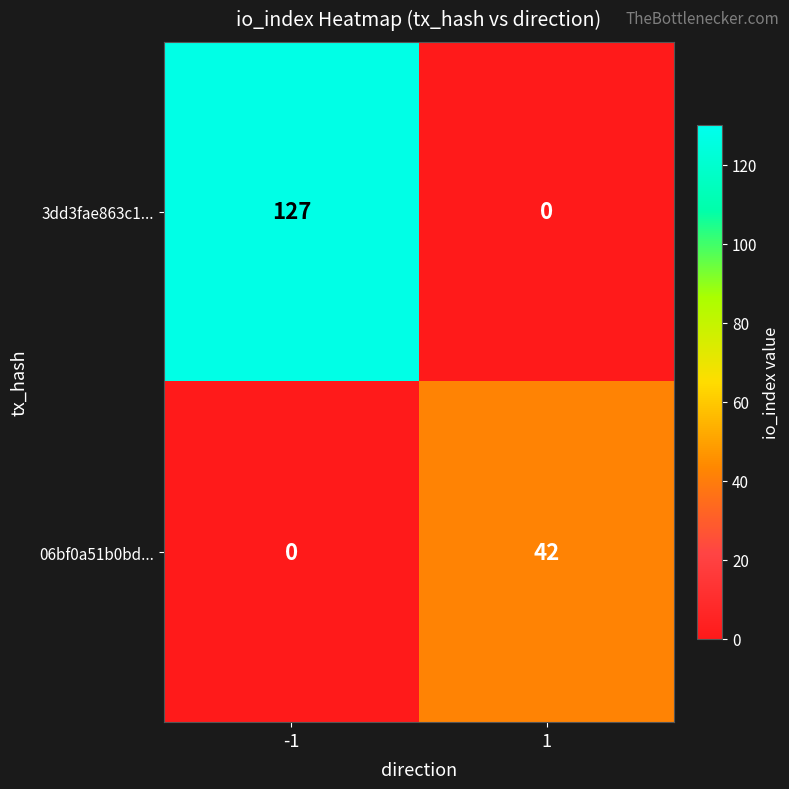

At which category is the sum across all series the highest?

-1